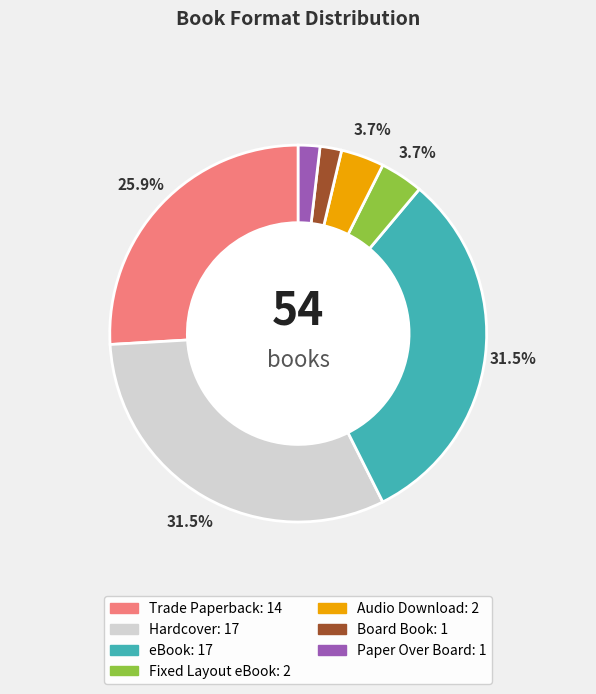

To the nearest percent, what is the difference between the largest and smallest slice percentages?

30%